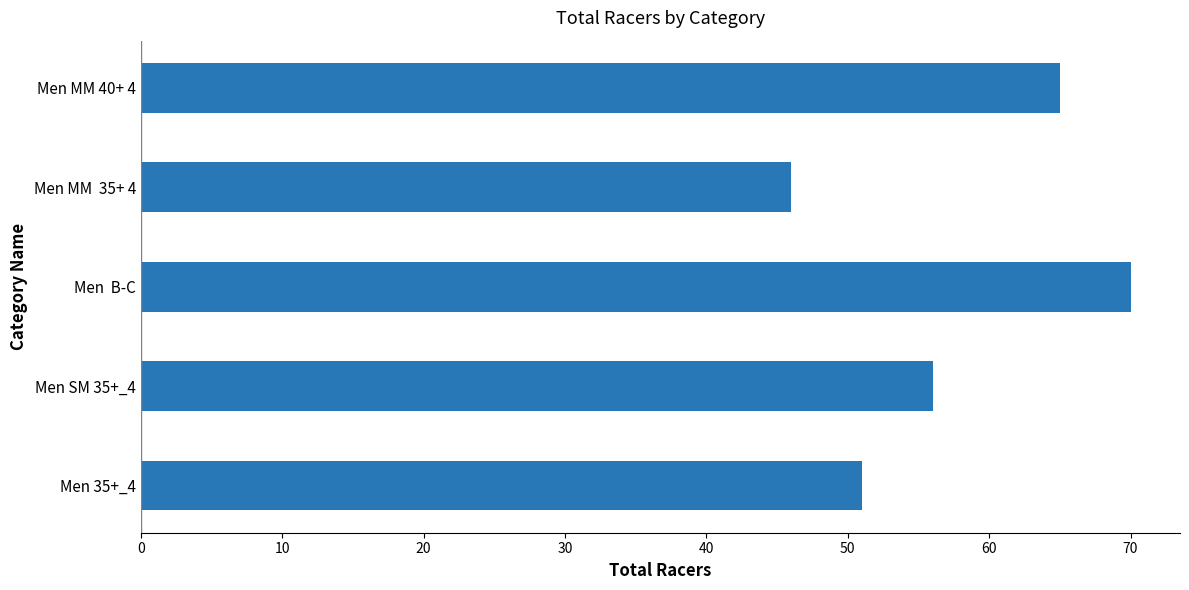

The value at Men SM 35+_4 is 99. True or false?

False